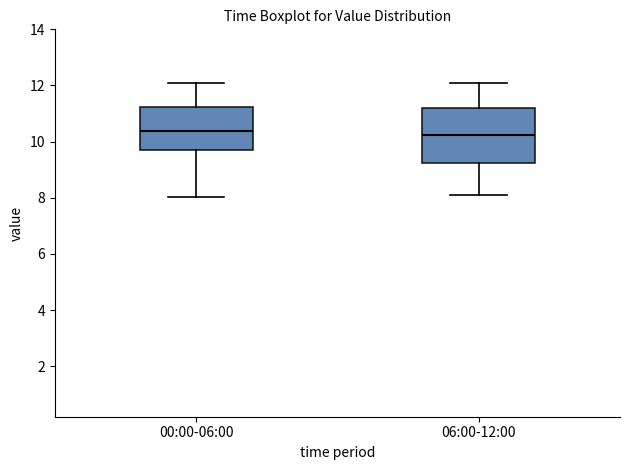

Reading left to right, transcribe this box plot: for each box, give where its median line is, the range the box spans, and where its two whiskers end, as read against the y-axis. The values are not printed on the chart, so give them approximately, as read against the axis.

00:00-06:00: median 10.4, box 9.8 to 11.2, whiskers 8.0 to 12.2
06:00-12:00: median 10.2, box 9.2 to 11.2, whiskers 8.2 to 12.2